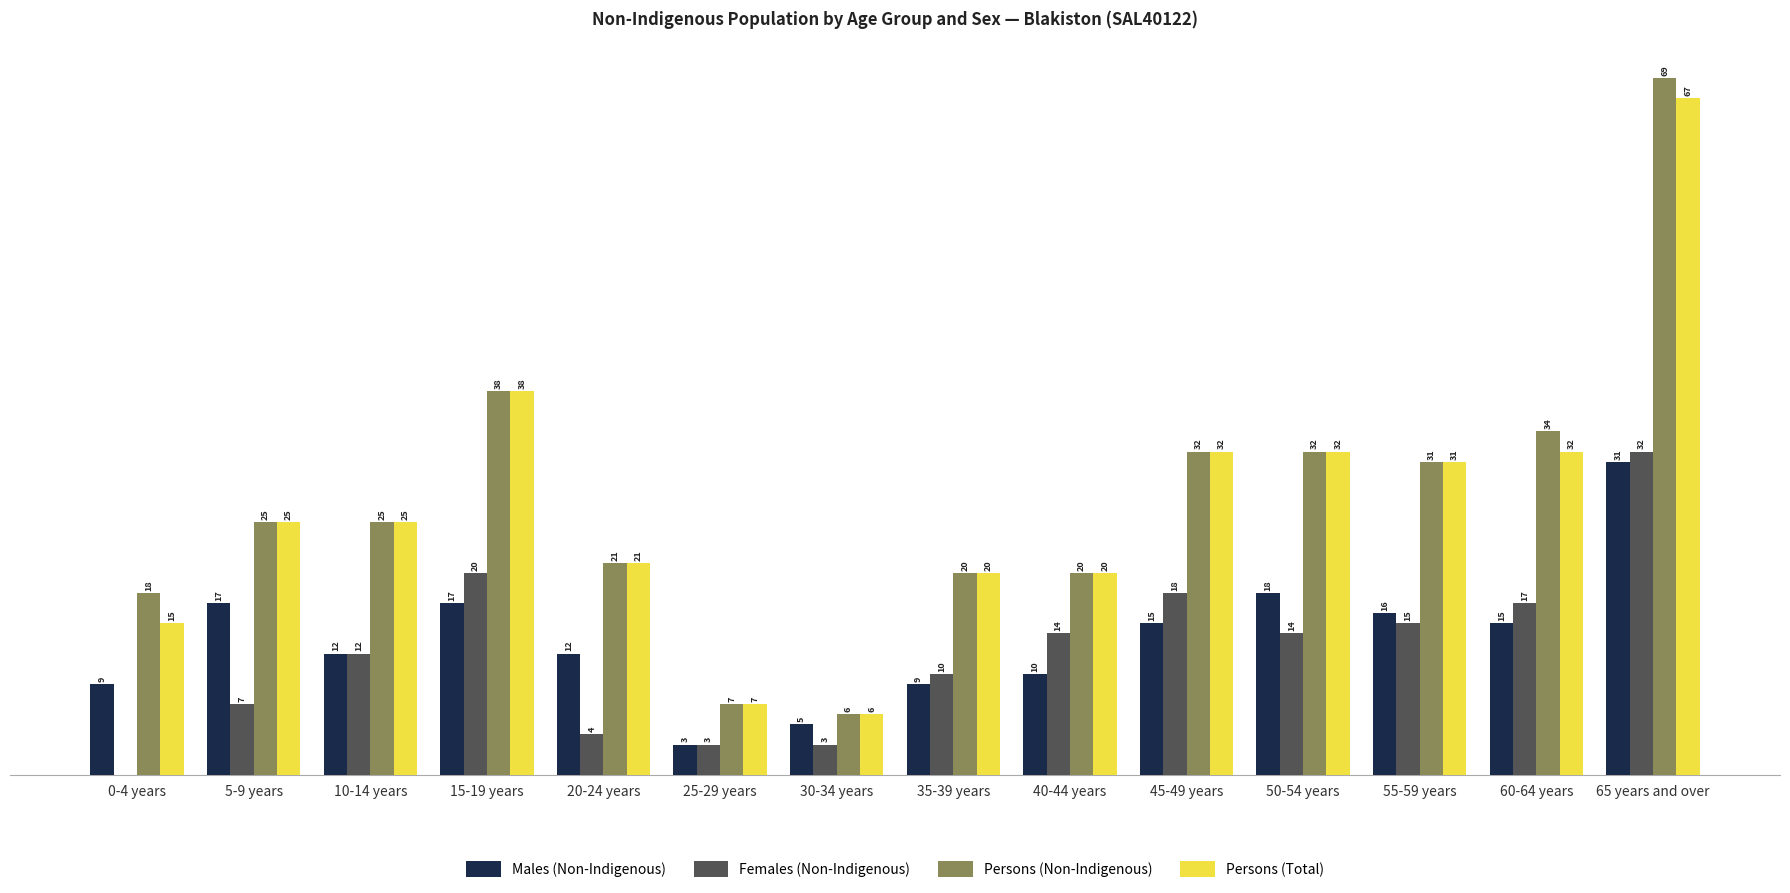

At which label does Males (Non-Indigenous) reach its peak?

65 years and over